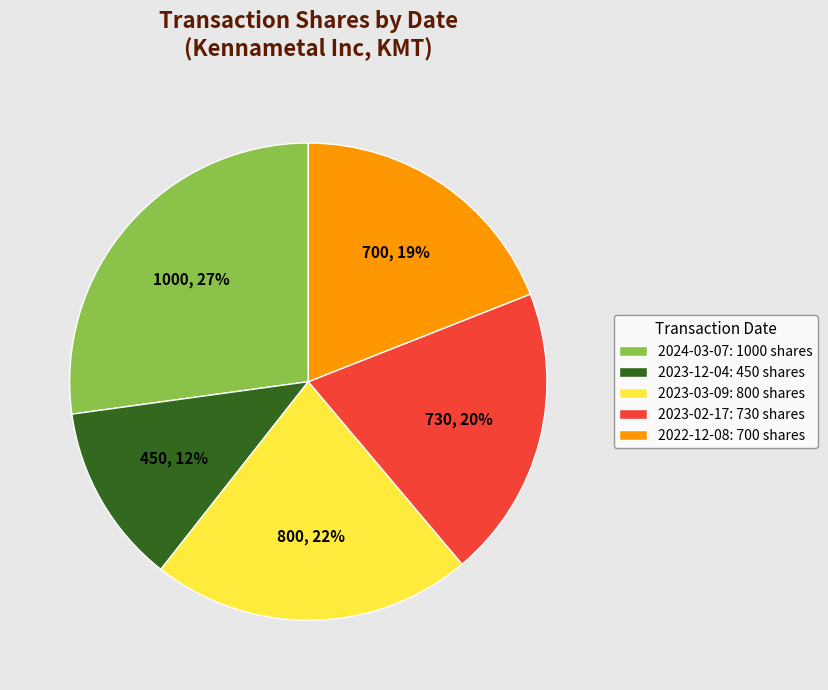

How many segments does this pie chart have?

5